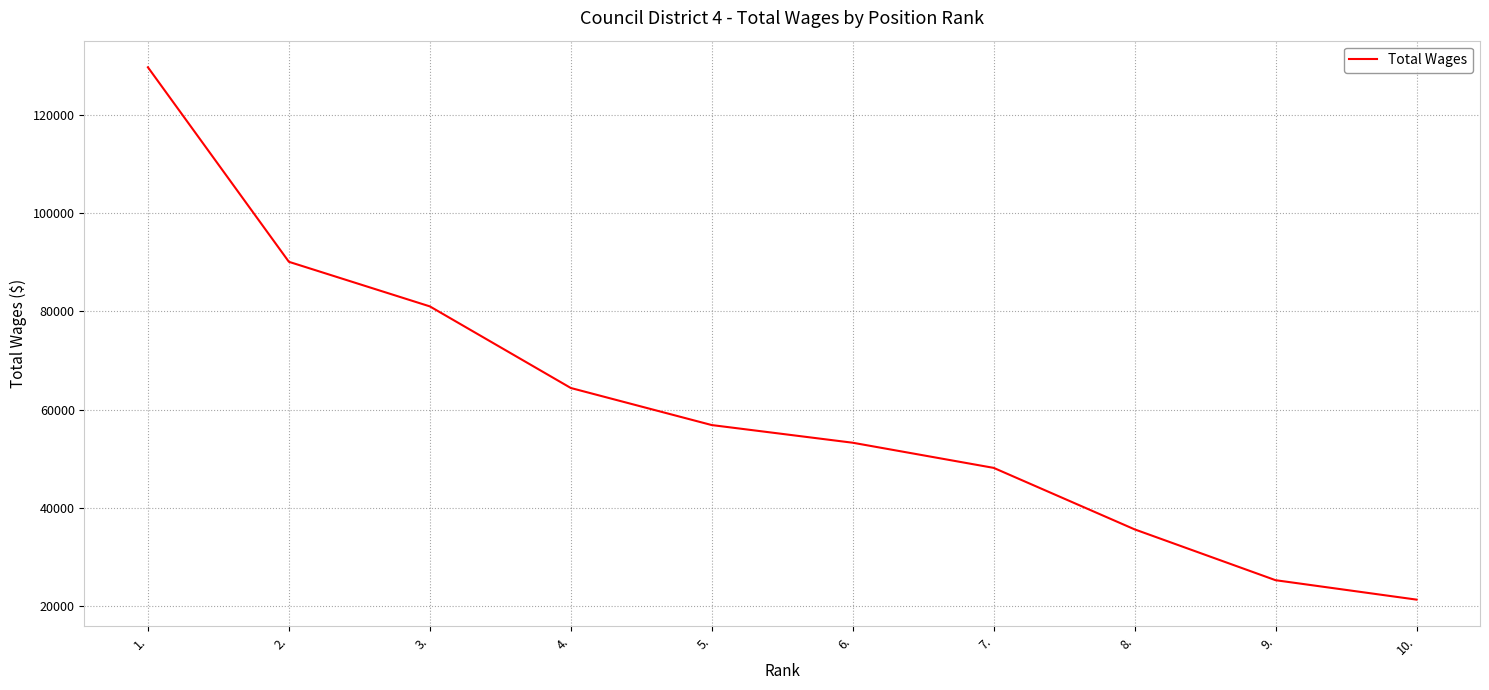

What is the sum of all values?

605719